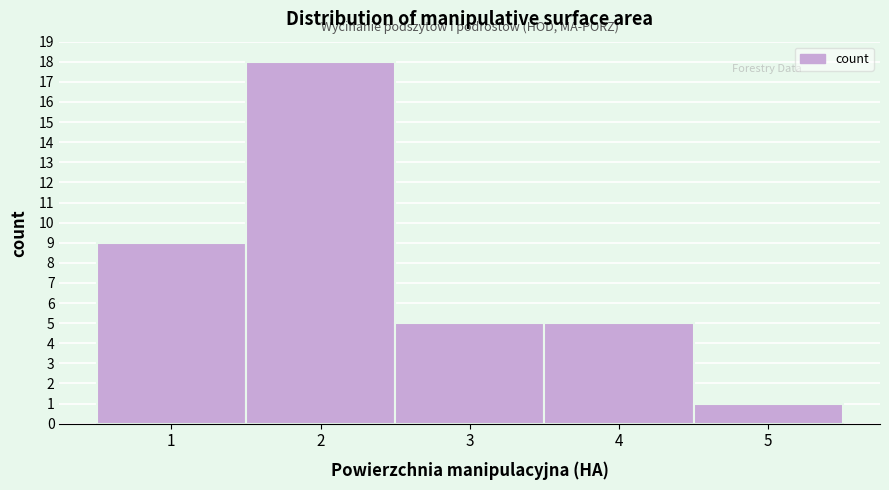

Reading left to right, transcribe all the data shown in this chart.

1=9	2=18	3=5	4=5	5=1